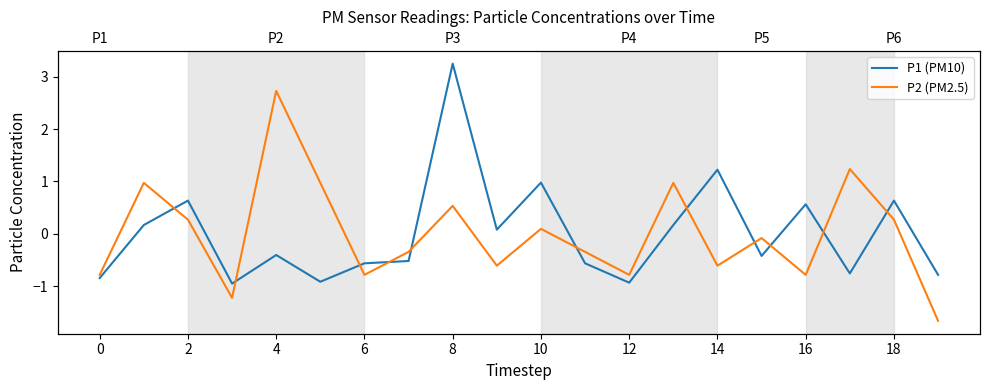

What is the difference between the highest and lowest values at 15?

0.3